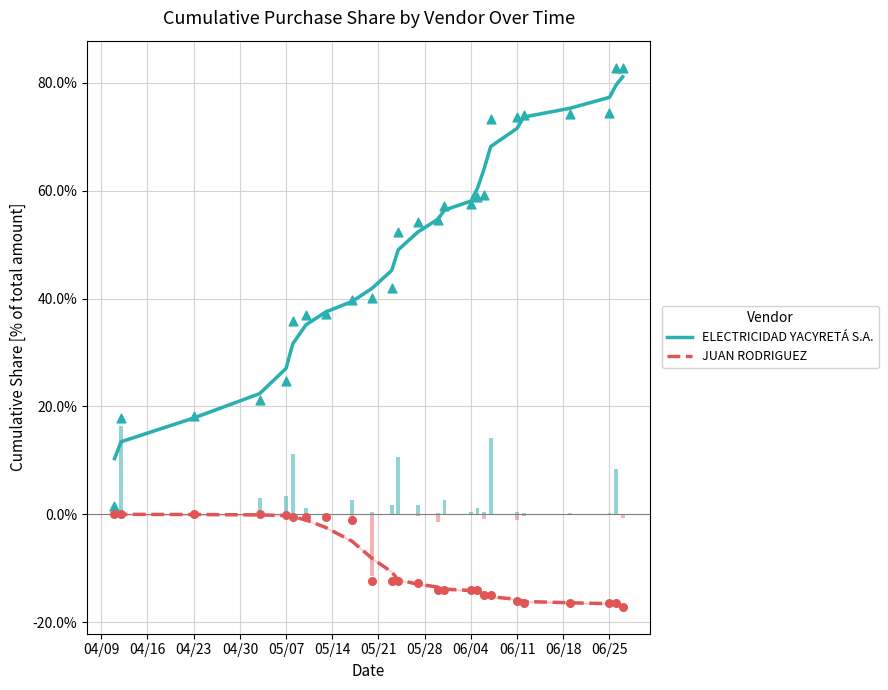

Which series has the largest total across all categories?

ELECTRICIDAD YACYRETÁ S.A.